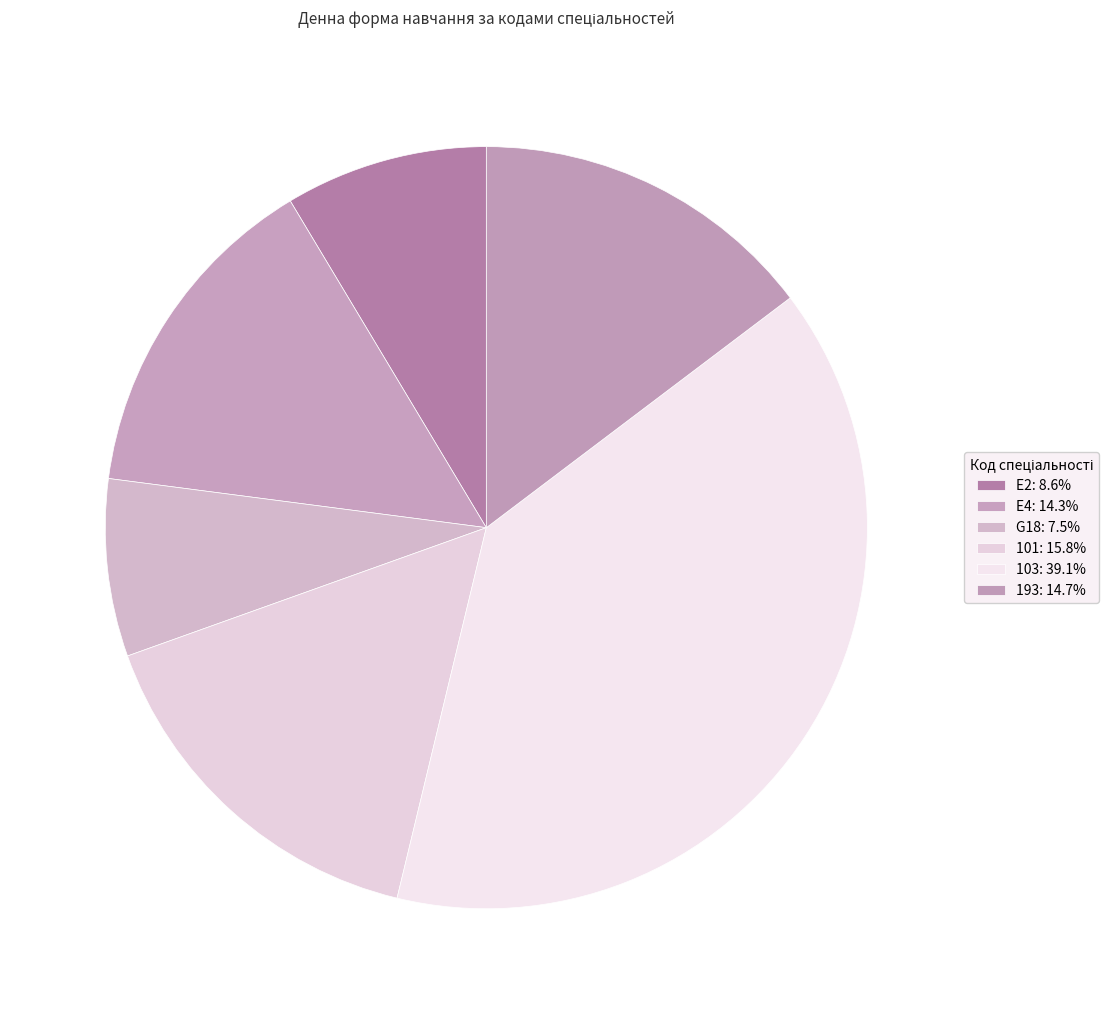

Which category has the smallest portion of the pie?

G18